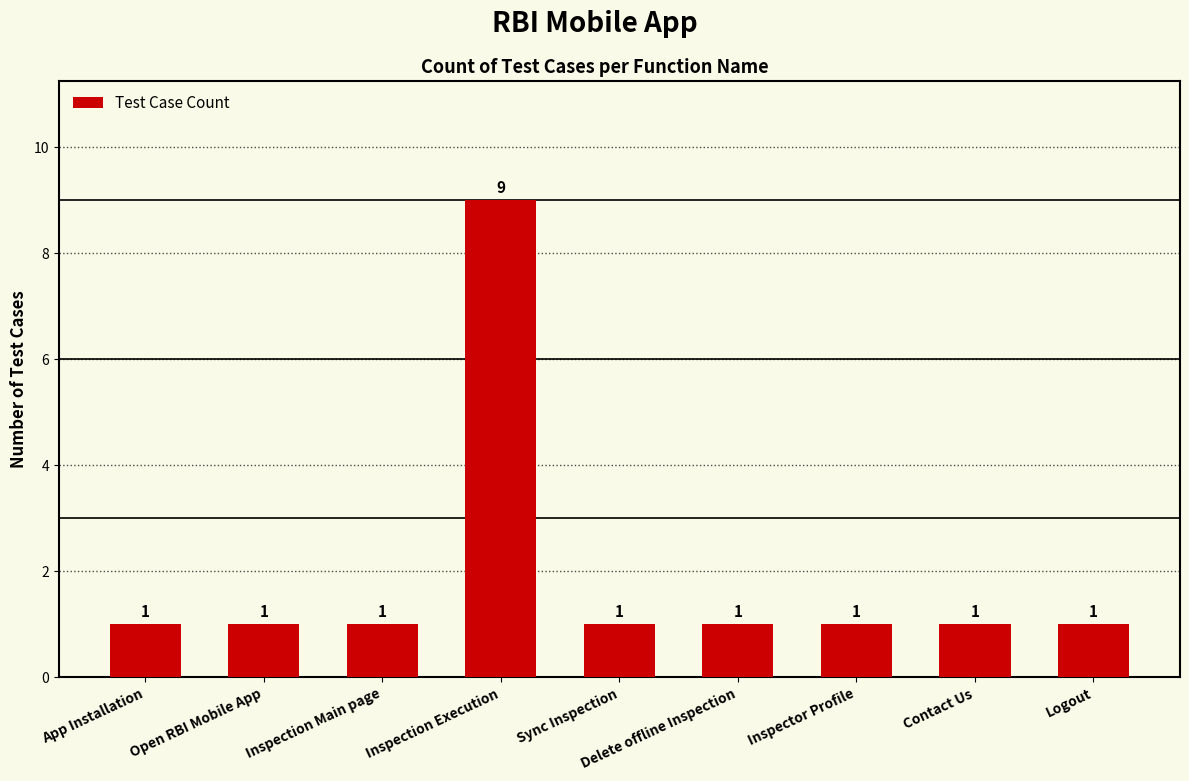

What is the sum of all values?

17